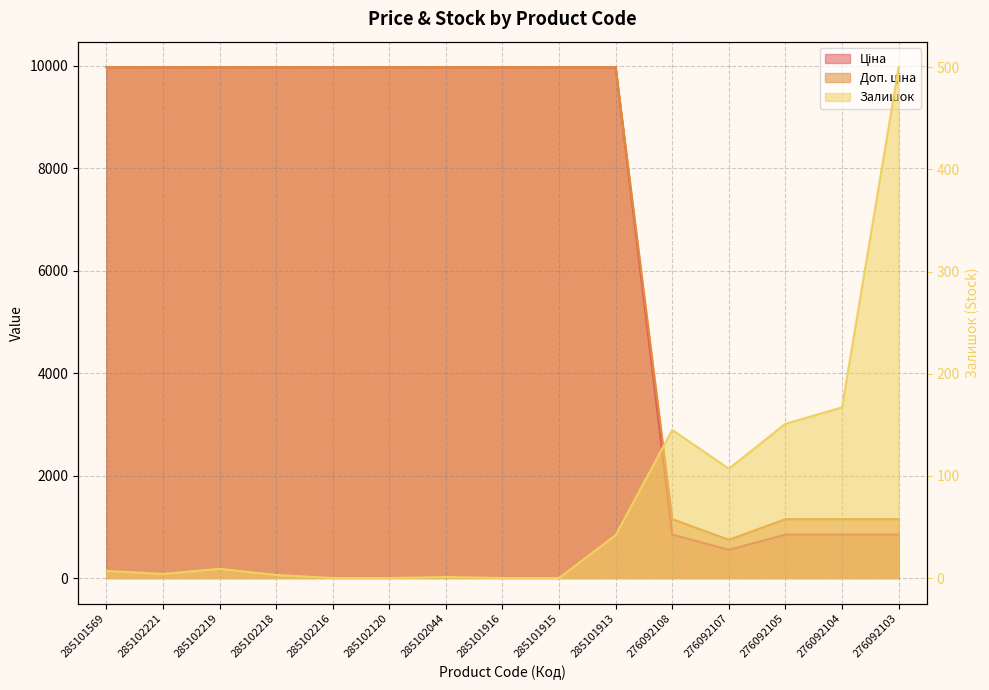

True or false: Залишок and Ціна cross at least once.

False